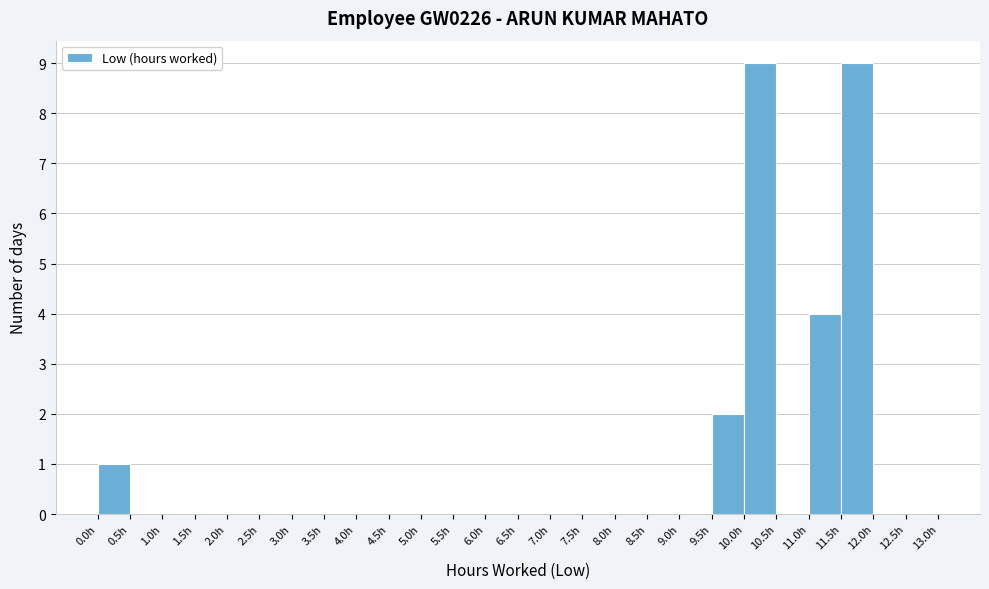

Reading left to right, list every bar in this chart as the range it spans on the x-axis followed by its height. The values are not printed on the chart, so give them approximately, as read against the axis.

0.0 to 0.5: 1
0.5 to 1.0: 0
1.0 to 1.5: 0
1.5 to 2.0: 0
2.0 to 2.5: 0
2.5 to 3.0: 0
3.0 to 3.5: 0
3.5 to 4.0: 0
4.0 to 4.5: 0
4.5 to 5.0: 0
5.0 to 5.5: 0
5.5 to 6.0: 0
6.0 to 6.5: 0
6.5 to 7.0: 0
7.0 to 7.5: 0
7.5 to 8.0: 0
8.0 to 8.5: 0
8.5 to 9.0: 0
9.0 to 9.5: 0
9.5 to 10.0: 2
10.0 to 10.5: 9
10.5 to 11.0: 0
11.0 to 11.5: 4
11.5 to 12.0: 9
12.0 to 12.5: 0
12.5 to 13.0: 0